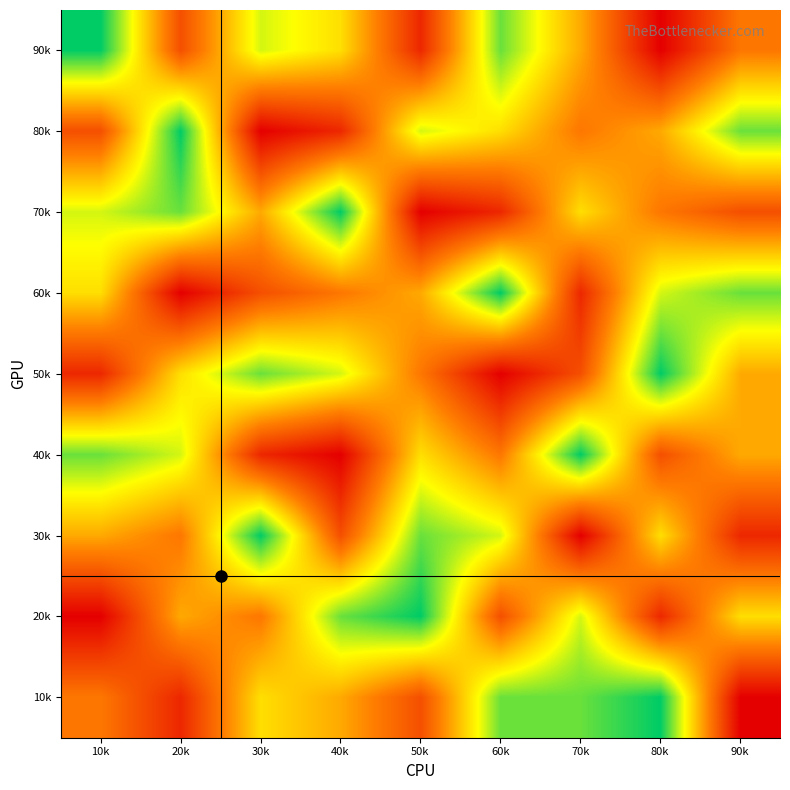

What is the difference between the highest and lowest values at 20k?

8